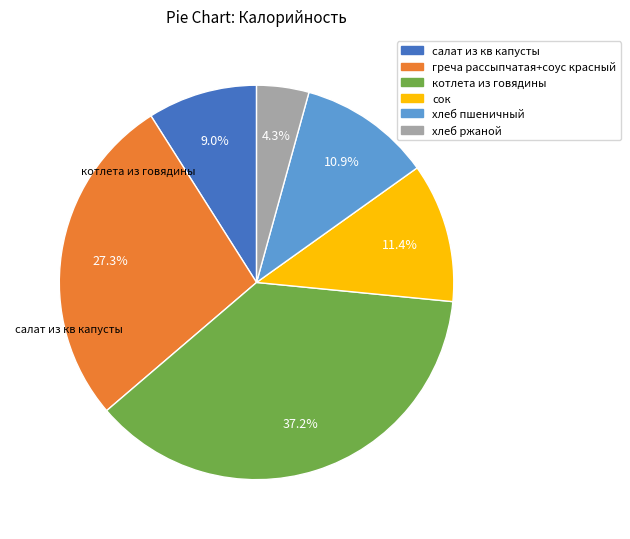

To the nearest percent, what percentage of the pie is котлета из говядины?

37%